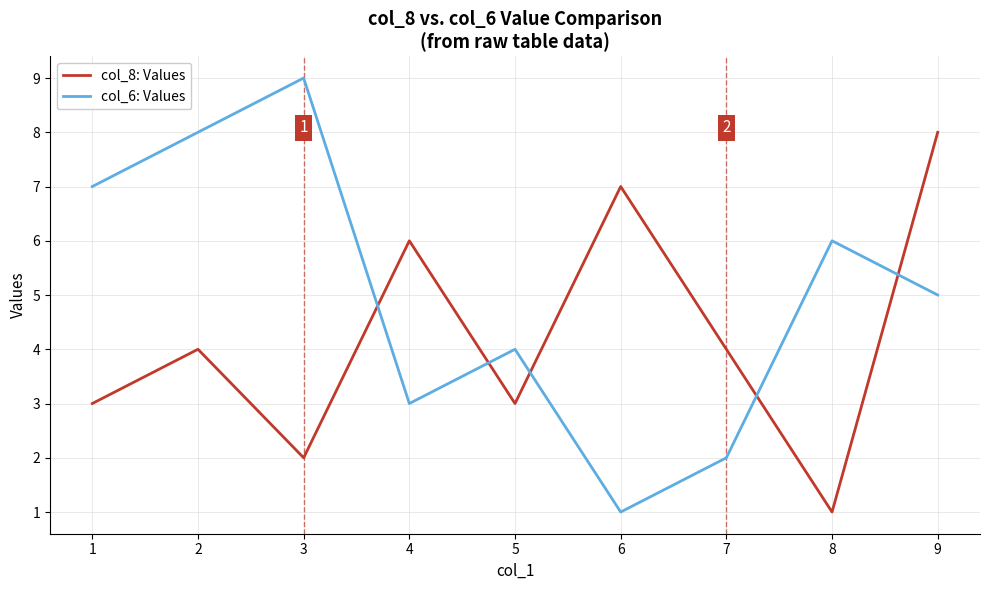

What is the difference between the maximum and second lowest values in the col_8: Values series?

6